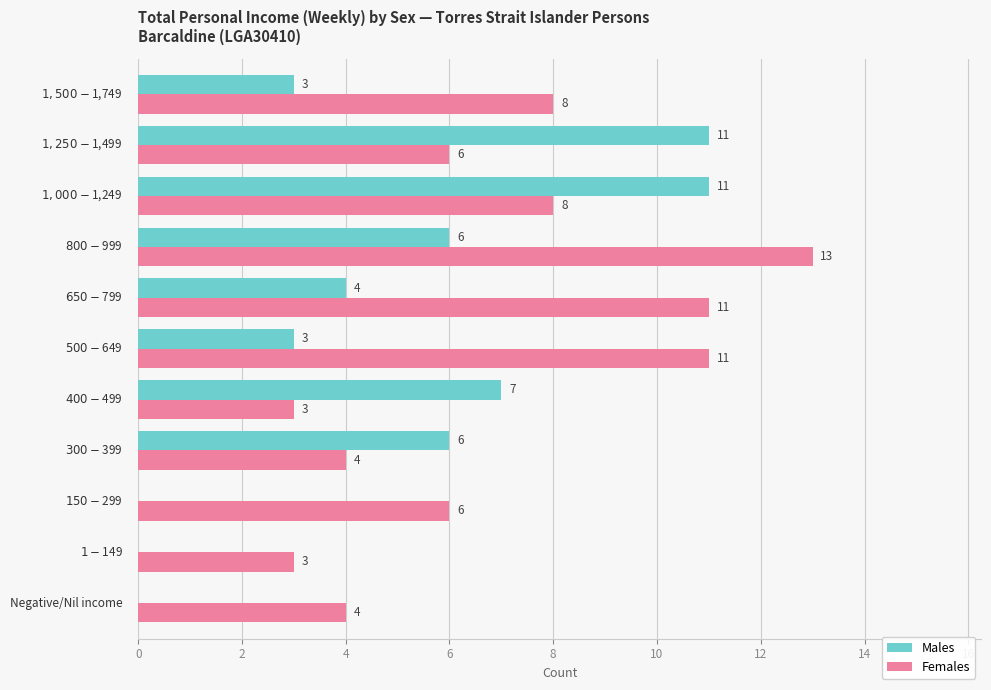

What is the highest value of the Females series?

13